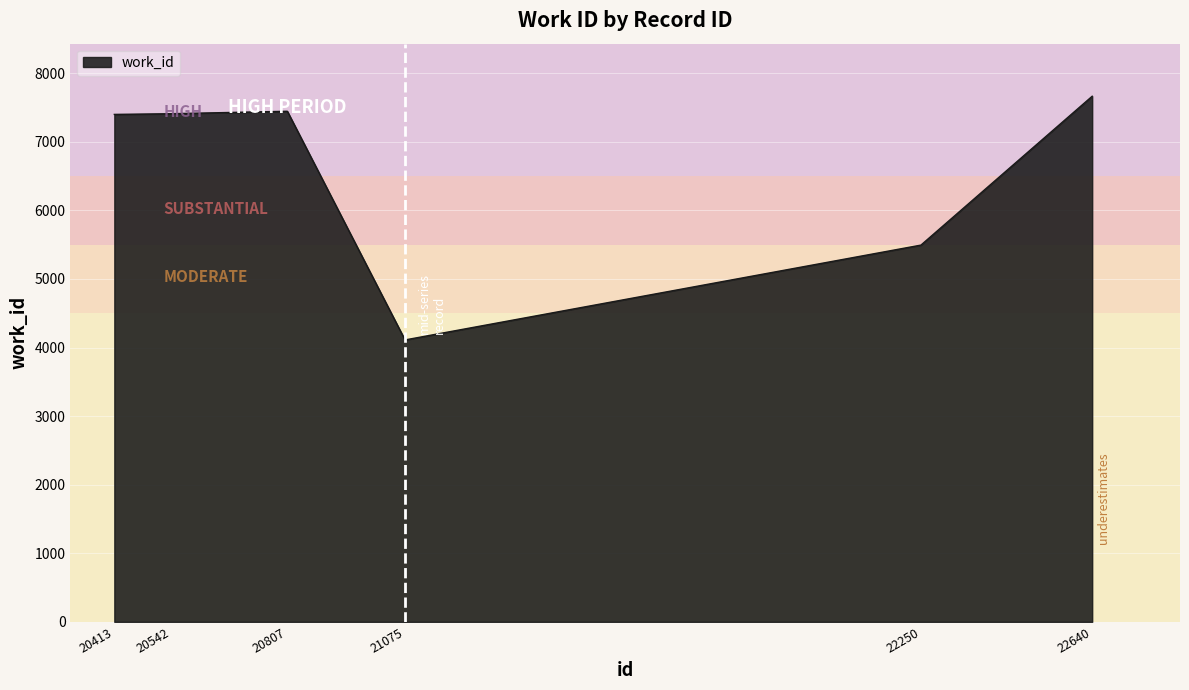

True or false: the data has more than 1 interior local peaks.

False